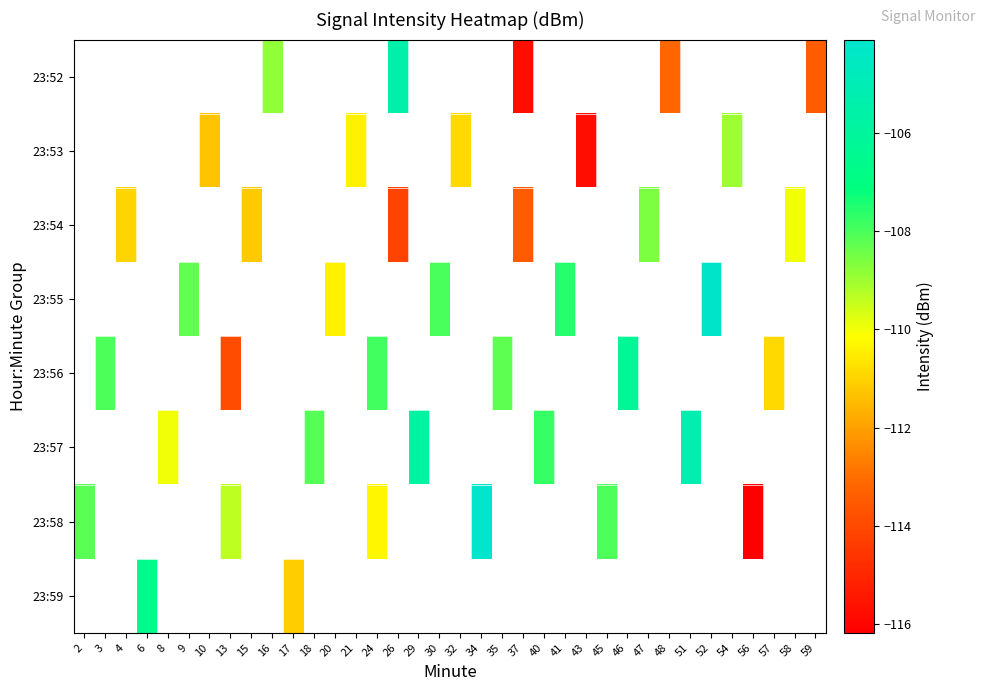

How many data points in 23:53 are less than -110?

4